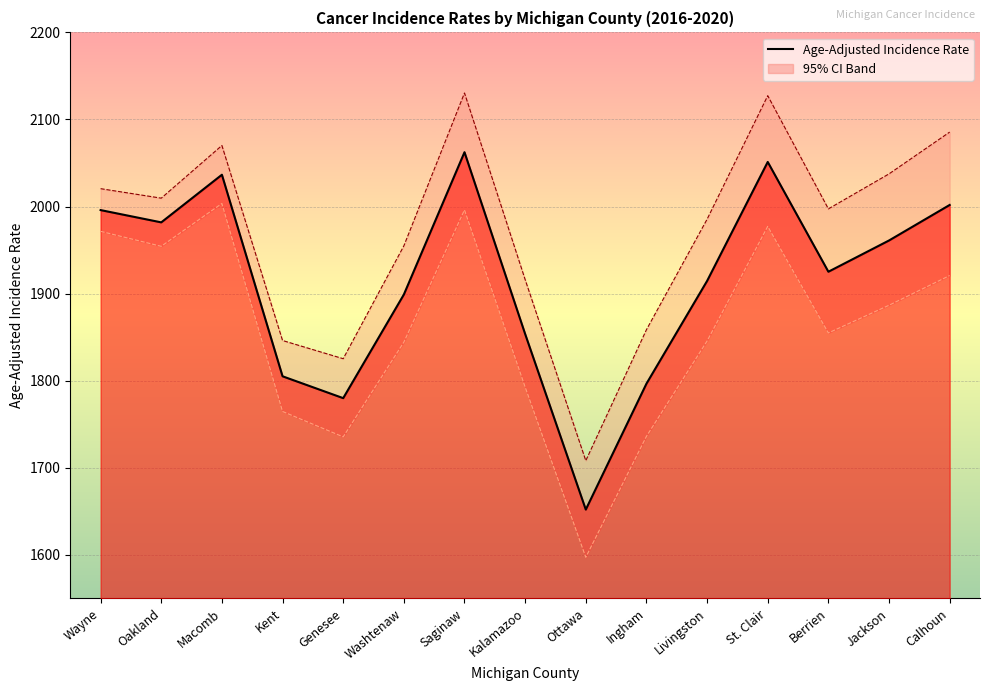

How many interior local valleys does the Lower 95% CI series have?

4